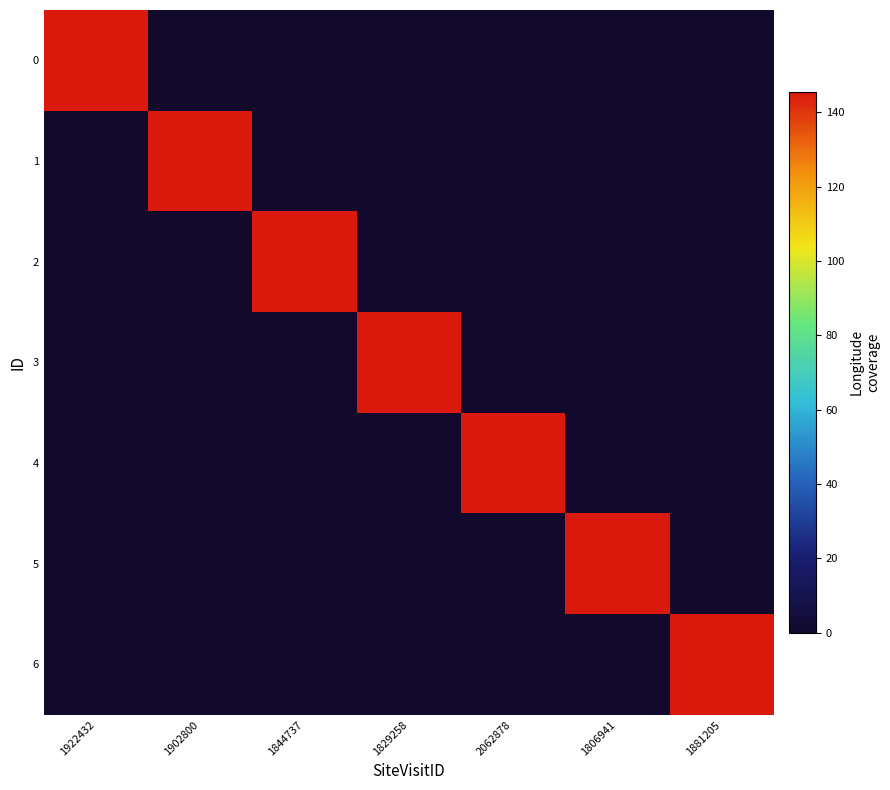

Which series has the largest range (max minus min)?

1